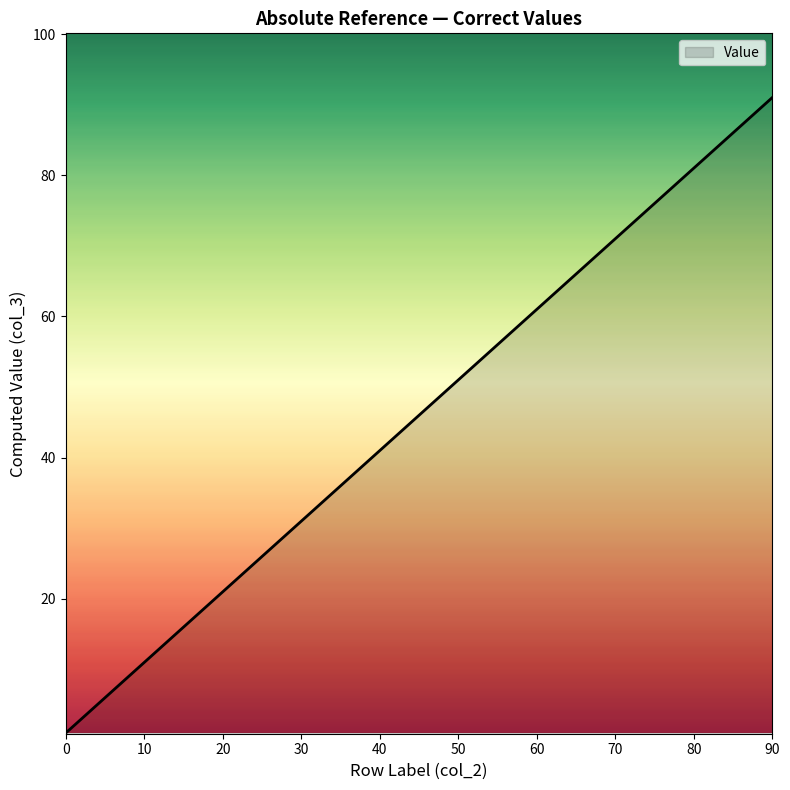

Which label corresponds to the largest value in the chart?

90